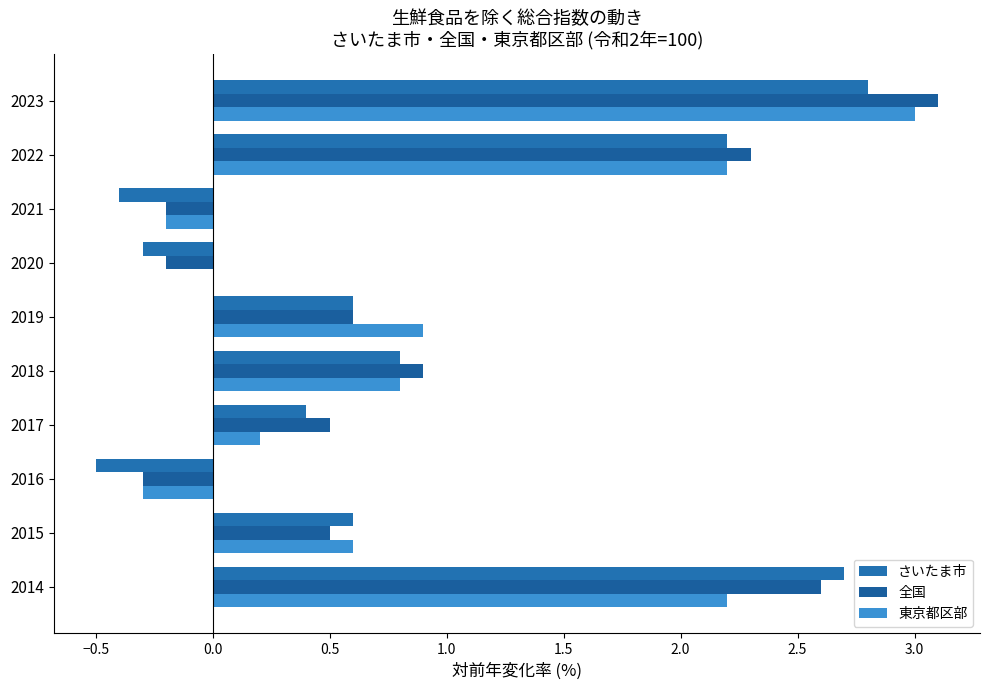

What position from the left is 0.5?

4